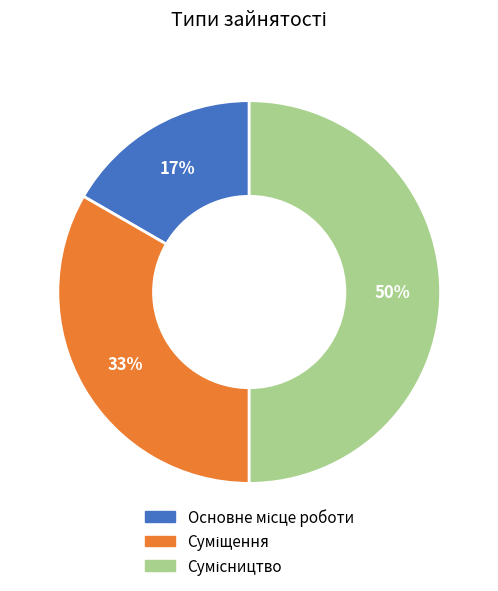

To the nearest percent, what is the difference between the largest and smallest slice percentages?

33%